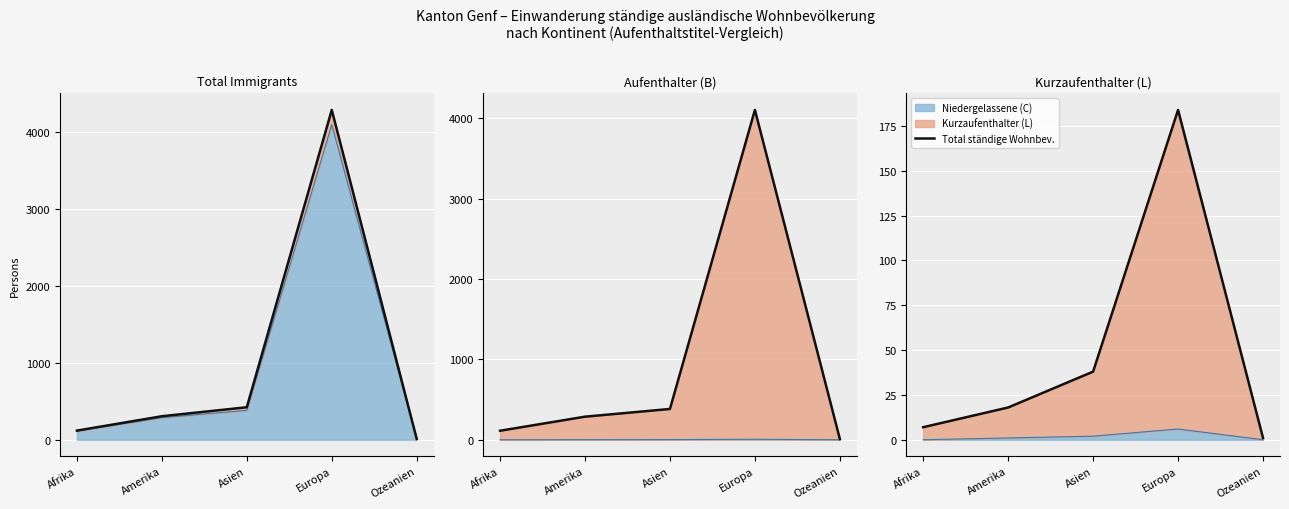

What is the difference between the values at Afrika and Asien?

31